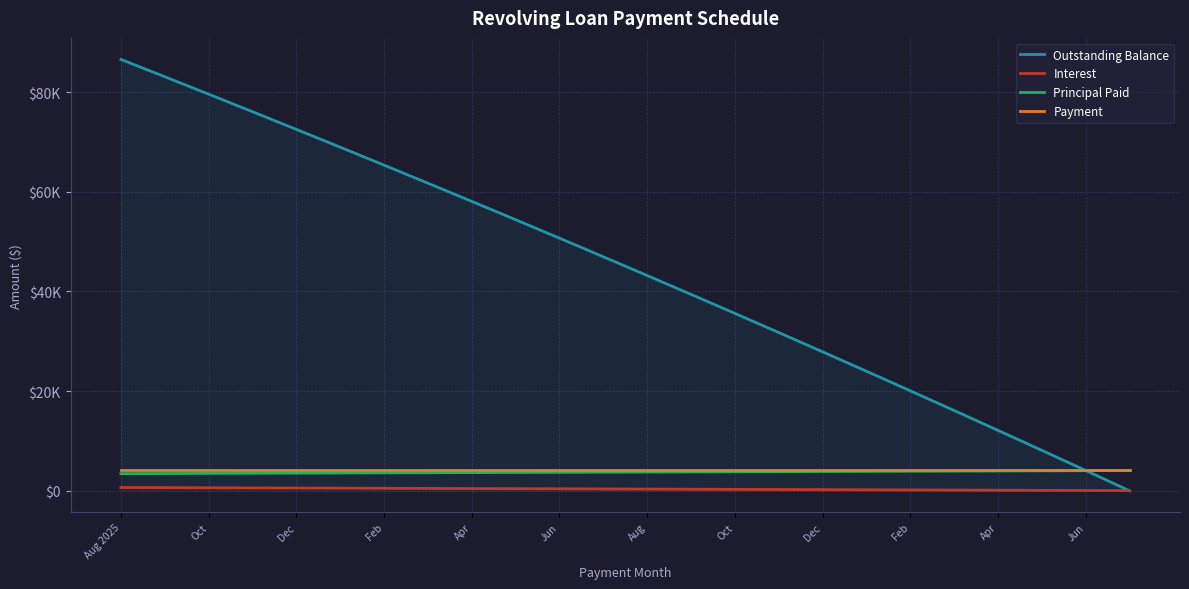

Where do Outstanding Balance and Payment first cross each other?

21 and 22